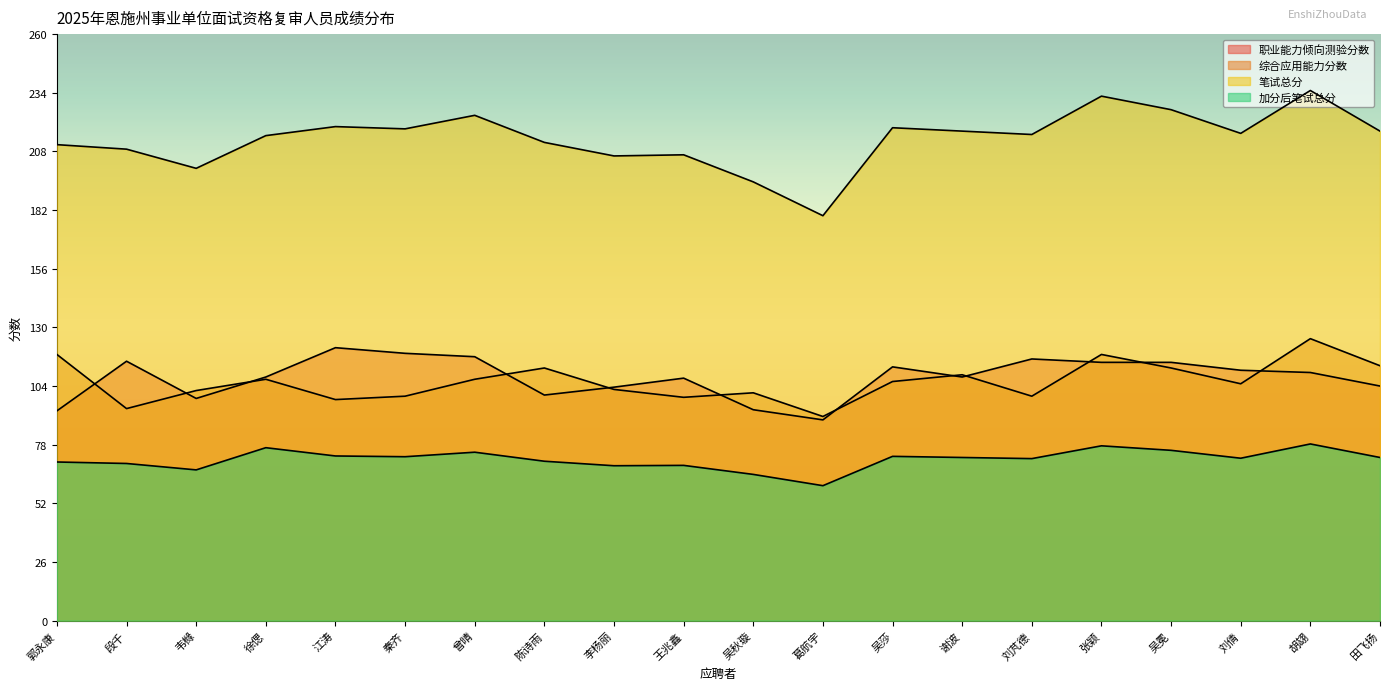

What is the total value across all series at 秦齐?

508.7